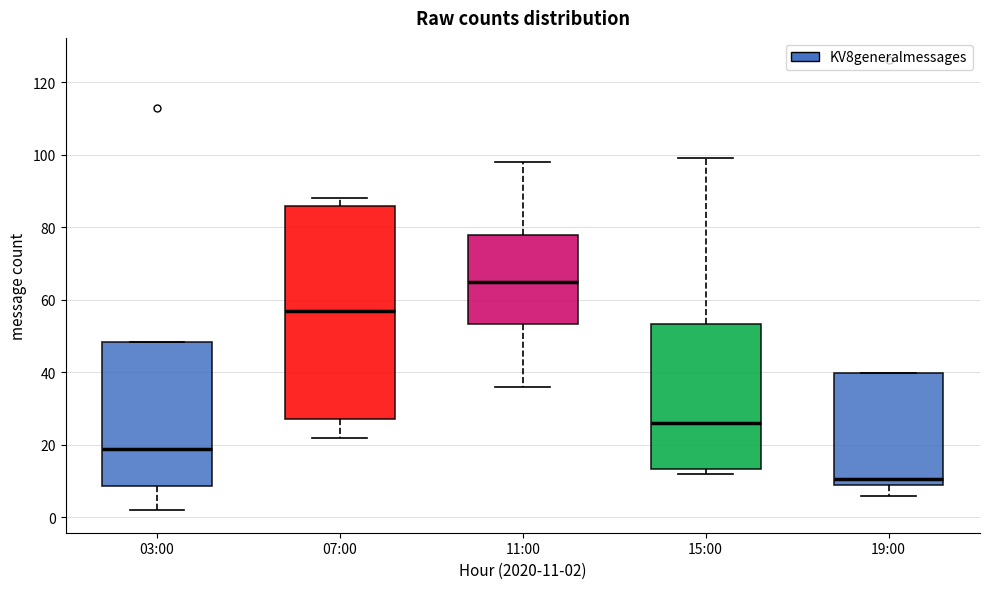

Reading left to right, read every box against the y-axis: the position of its median line, the range the box covers, and the ends of its whiskers. The values are not printed on the chart, so give them approximately, as read against the axis.

03:00: median 20, box 8 to 48, whiskers 2 to 48
07:00: median 58, box 28 to 86, whiskers 22 to 88
11:00: median 66, box 54 to 78, whiskers 36 to 98
15:00: median 26, box 14 to 54, whiskers 12 to 100
19:00: median 10 (just above the box's lower edge), box 10 to 40, whiskers 6 to 40